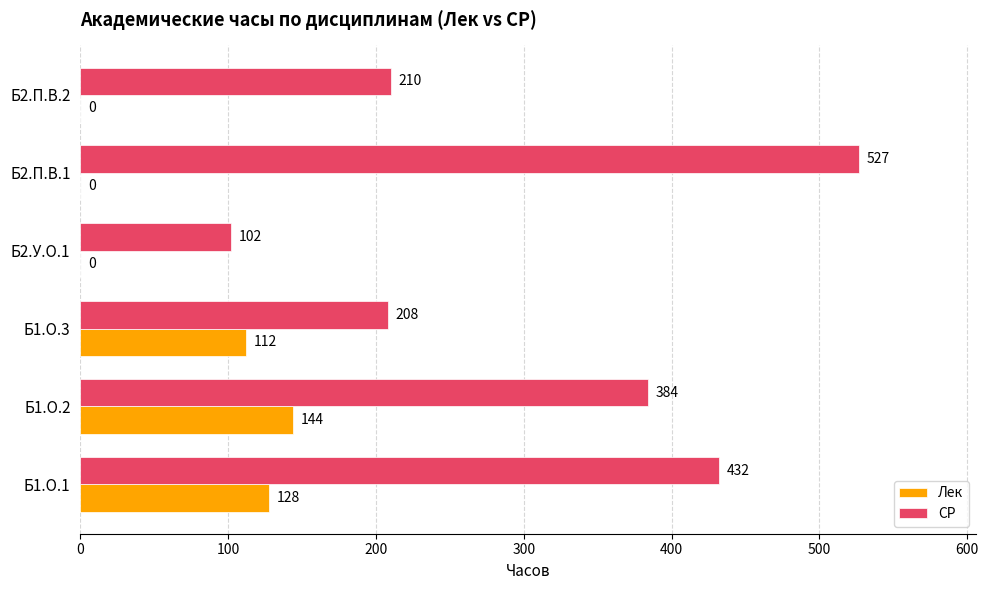

Which series has the largest total across all categories?

СР